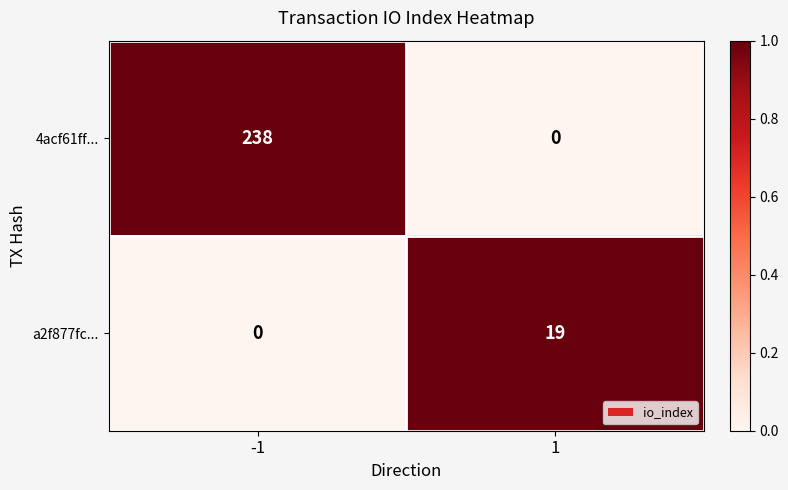

Which series has the largest range (max minus min)?

4acf61ff...